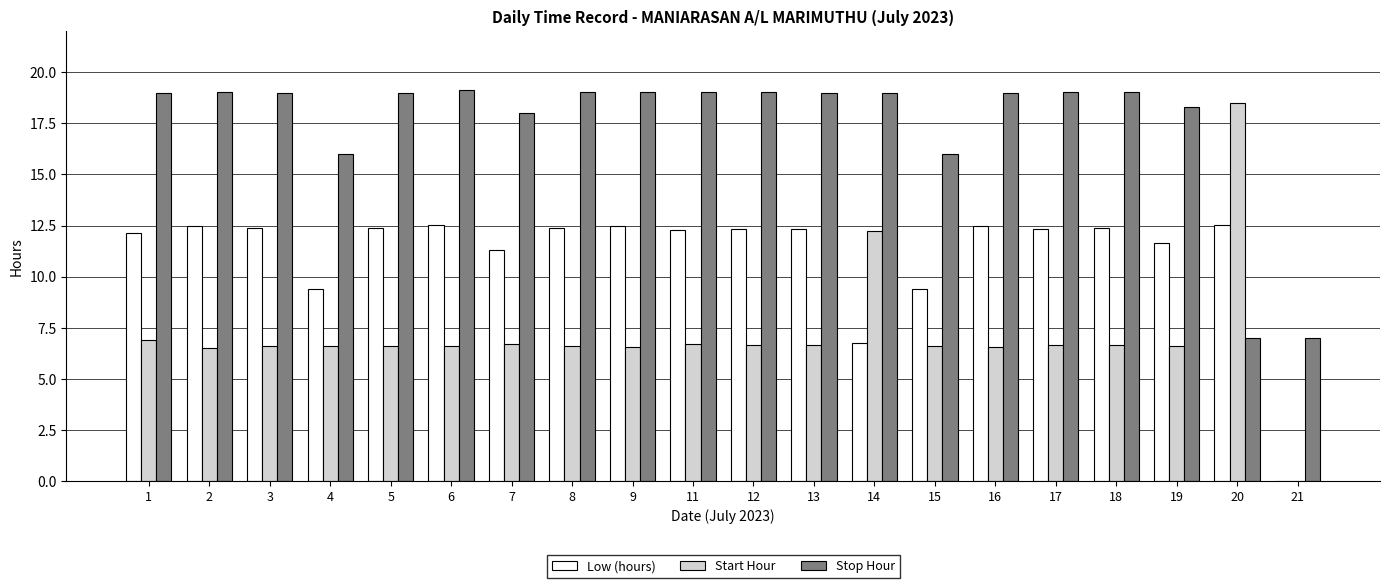

What is the maximum value for Low (hours)?

12.5